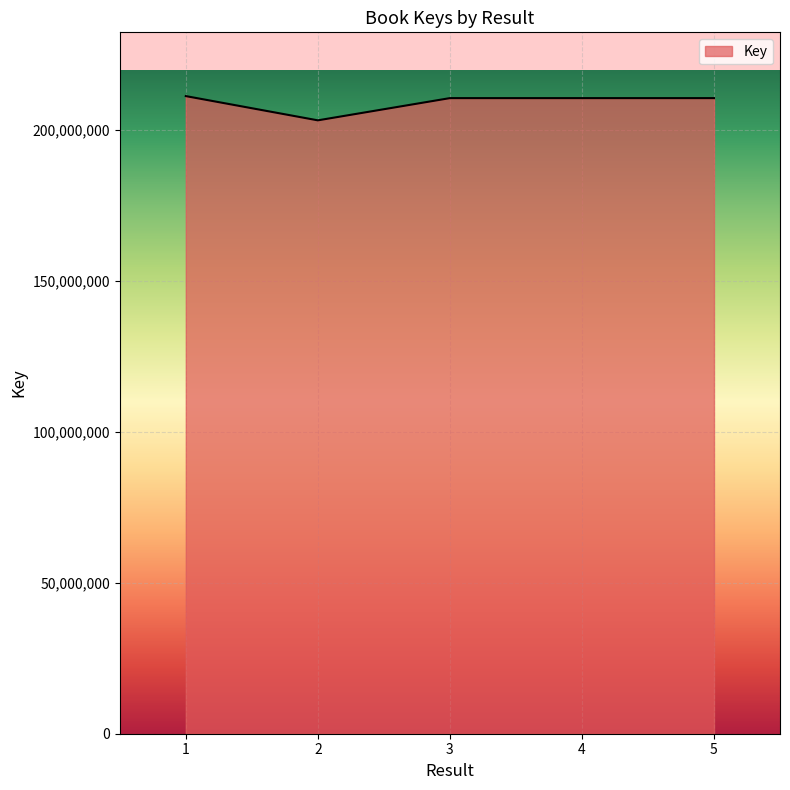

What is the ratio of the value at 2 to the value at 1?

1.0